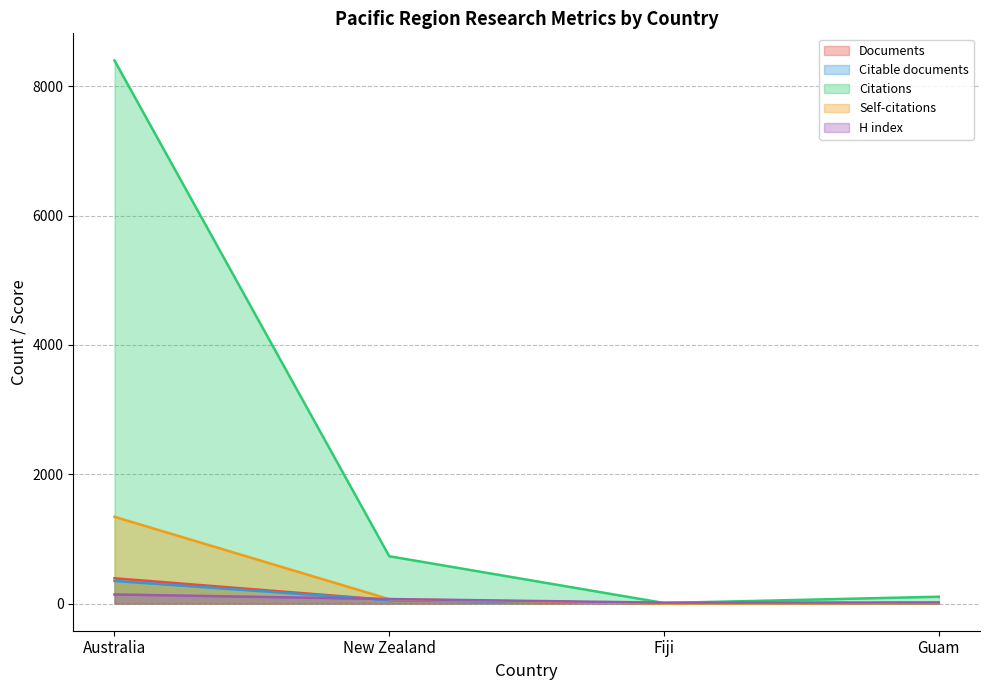

Reading left to right, extract all data points from this chart.

Documents: Australia=391	New Zealand=55	Fiji=4	Guam=2
Citable documents: Australia=350	New Zealand=52	Fiji=4	Guam=2
Citations: Australia=8398	New Zealand=732	Fiji=9	Guam=106
Self-citations: Australia=1342	New Zealand=68	Fiji=0	Guam=5
H index: Australia=141	New Zealand=70	Fiji=14	Guam=18